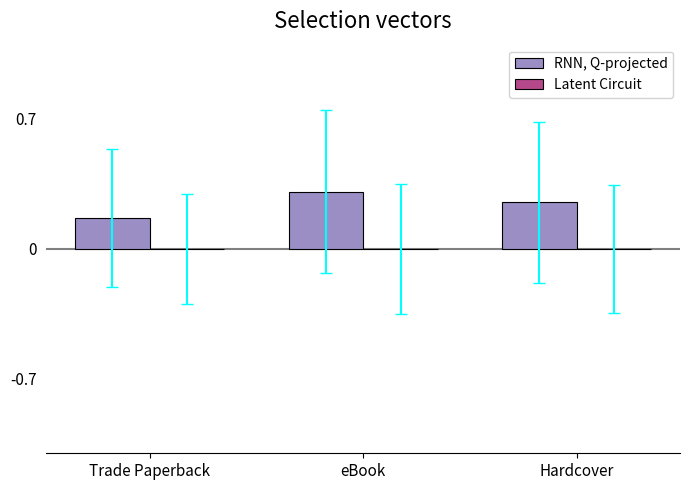

What is the sum of all RNN, Q-projected values?

0.7